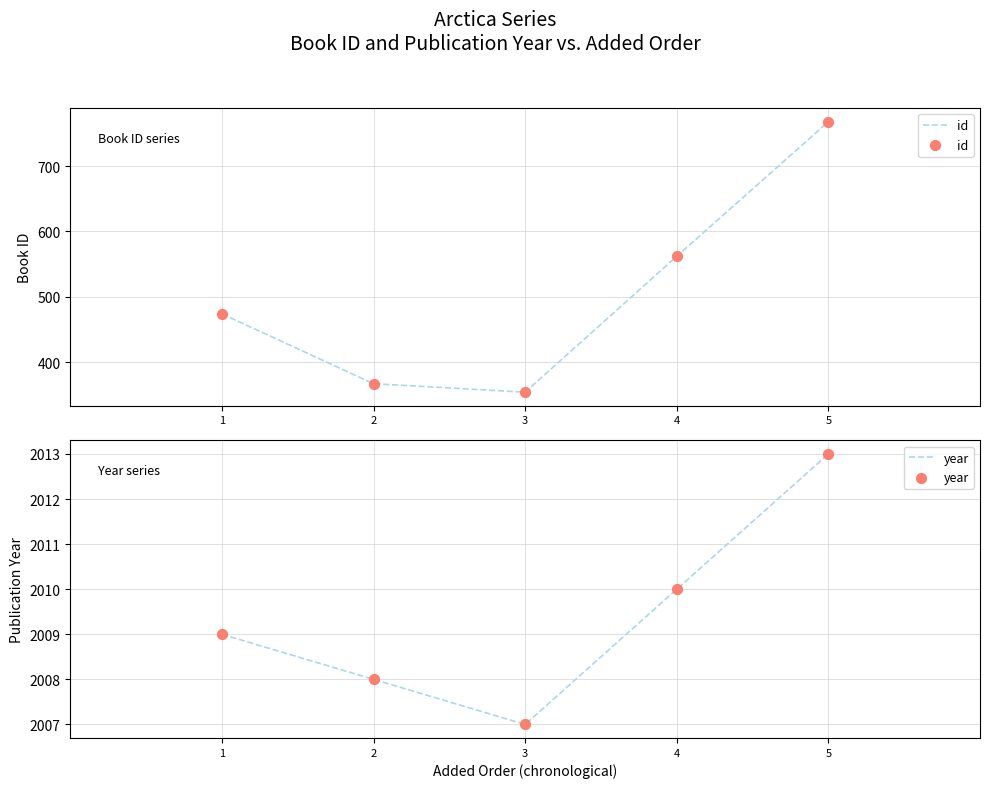

What is the total value across all series at 2?

2375